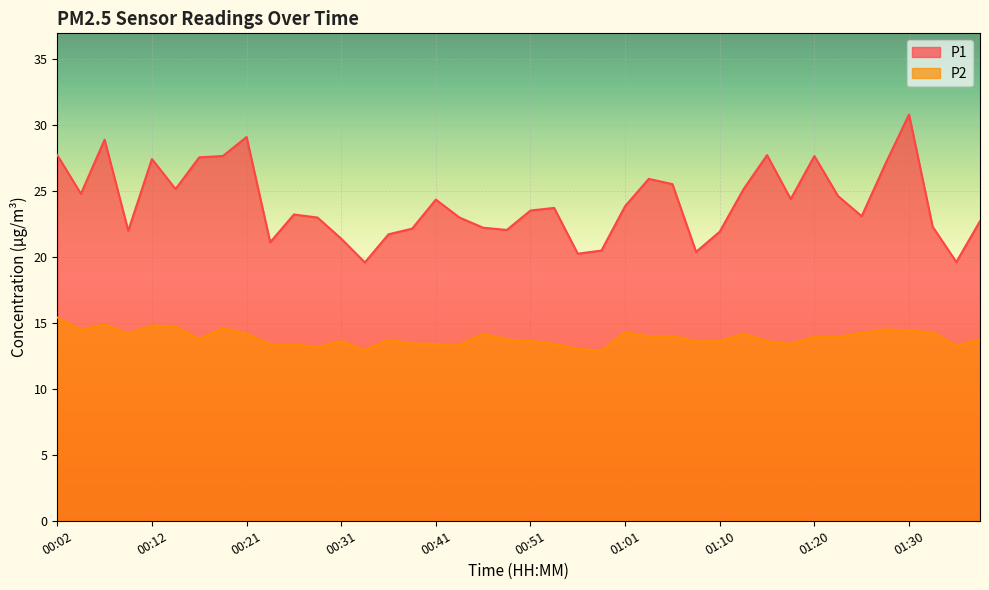

At which category is the sum across all series the highest?

01:30